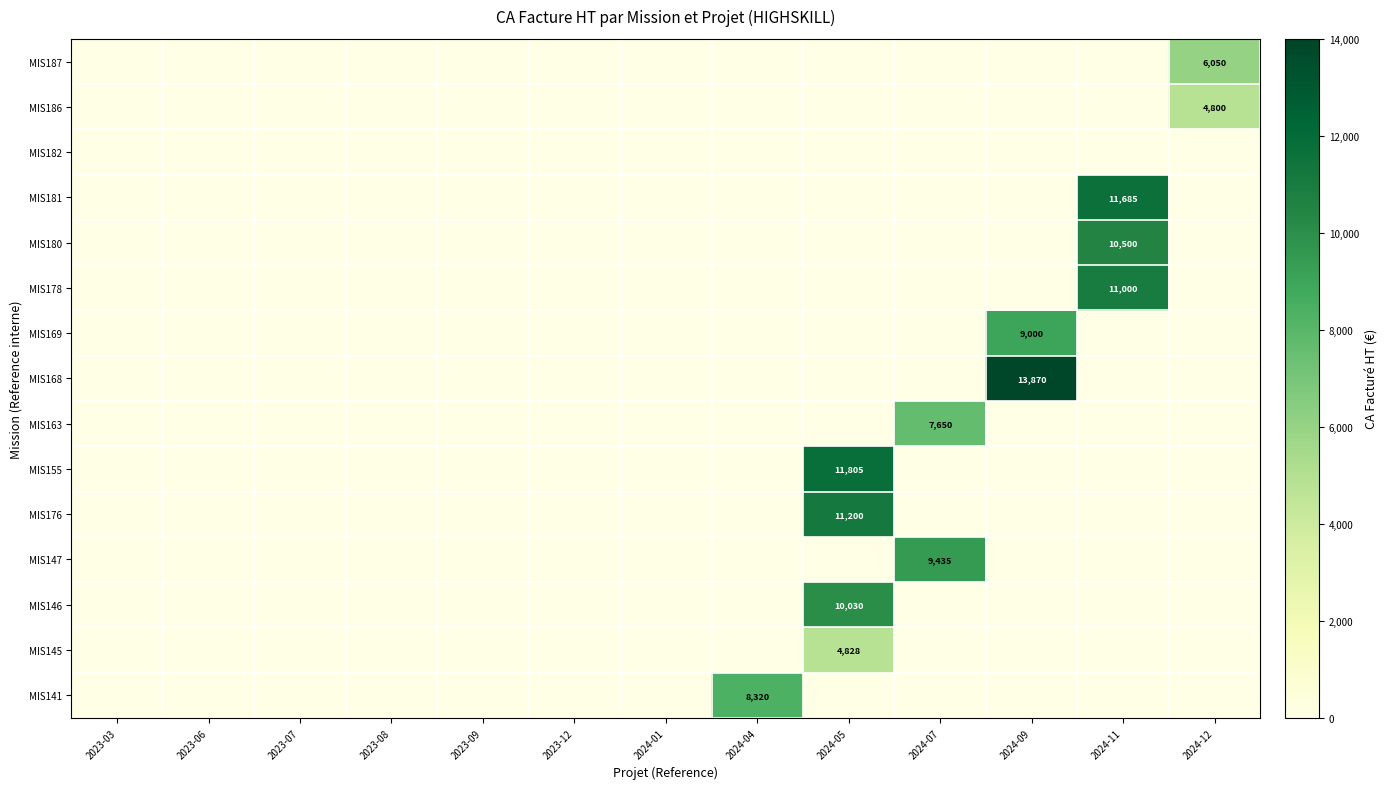

True or false: MIS155 has a value of 3083 at 2024-05.

False